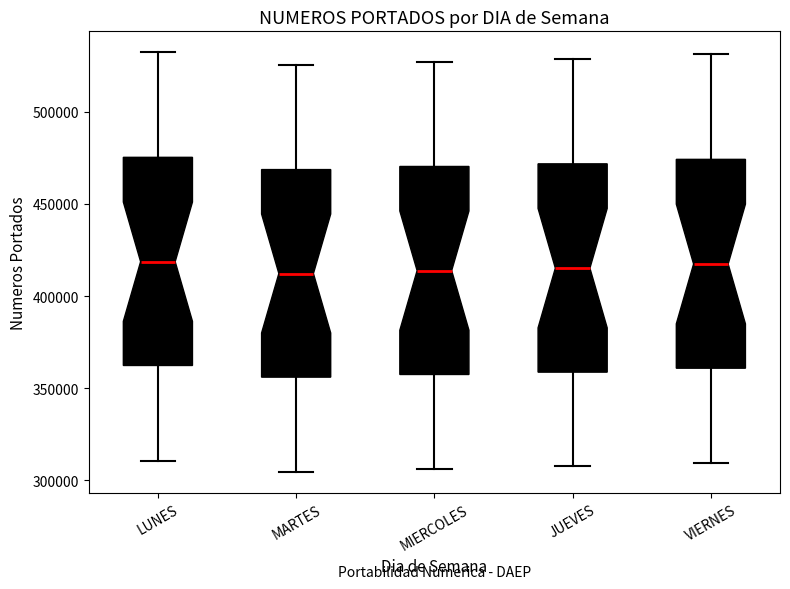

Reading left to right, transcribe this box plot: for each box, give where its median line is, the range the box spans, and where its two whiskers end, as read against the y-axis. The values are not printed on the chart, so give them approximately, as read against the axis.

LUNES: median 420000, box 360000 to 475000, whiskers 310000 to 530000
MARTES: median 410000, box 355000 to 470000, whiskers 305000 to 525000
MIERCOLES: median 415000, box 355000 to 470000, whiskers 305000 to 525000
JUEVES: median 415000, box 360000 to 470000, whiskers 310000 to 530000
VIERNES: median 415000, box 360000 to 475000, whiskers 310000 to 530000